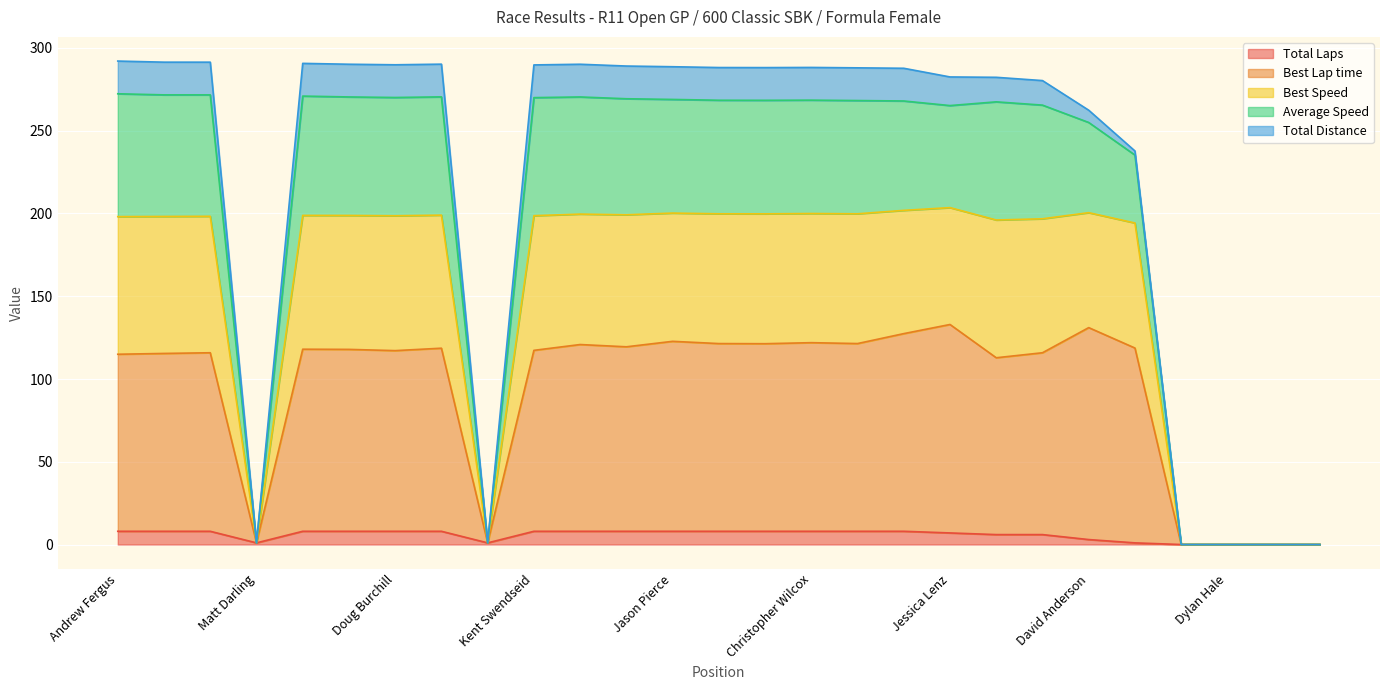

Is it true that Best Speed equals 184.6 at Sergio Gingerich?

False